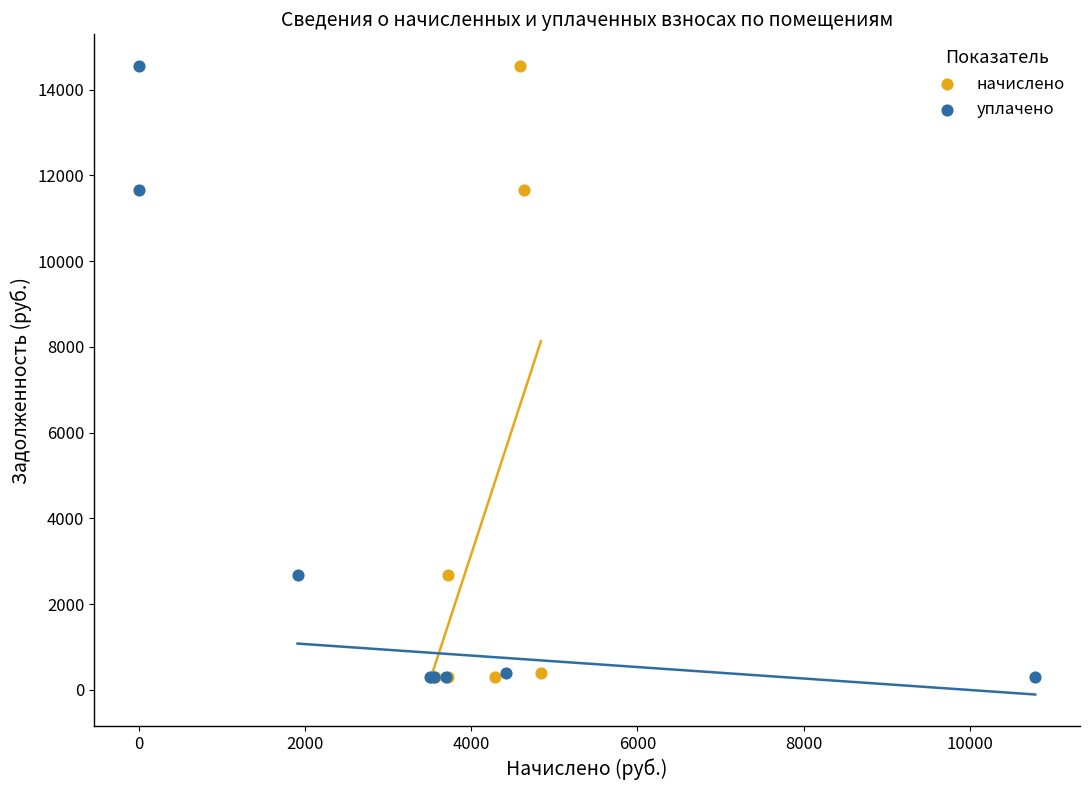

What are all the series names shown in the legend?

начислено, уплачено